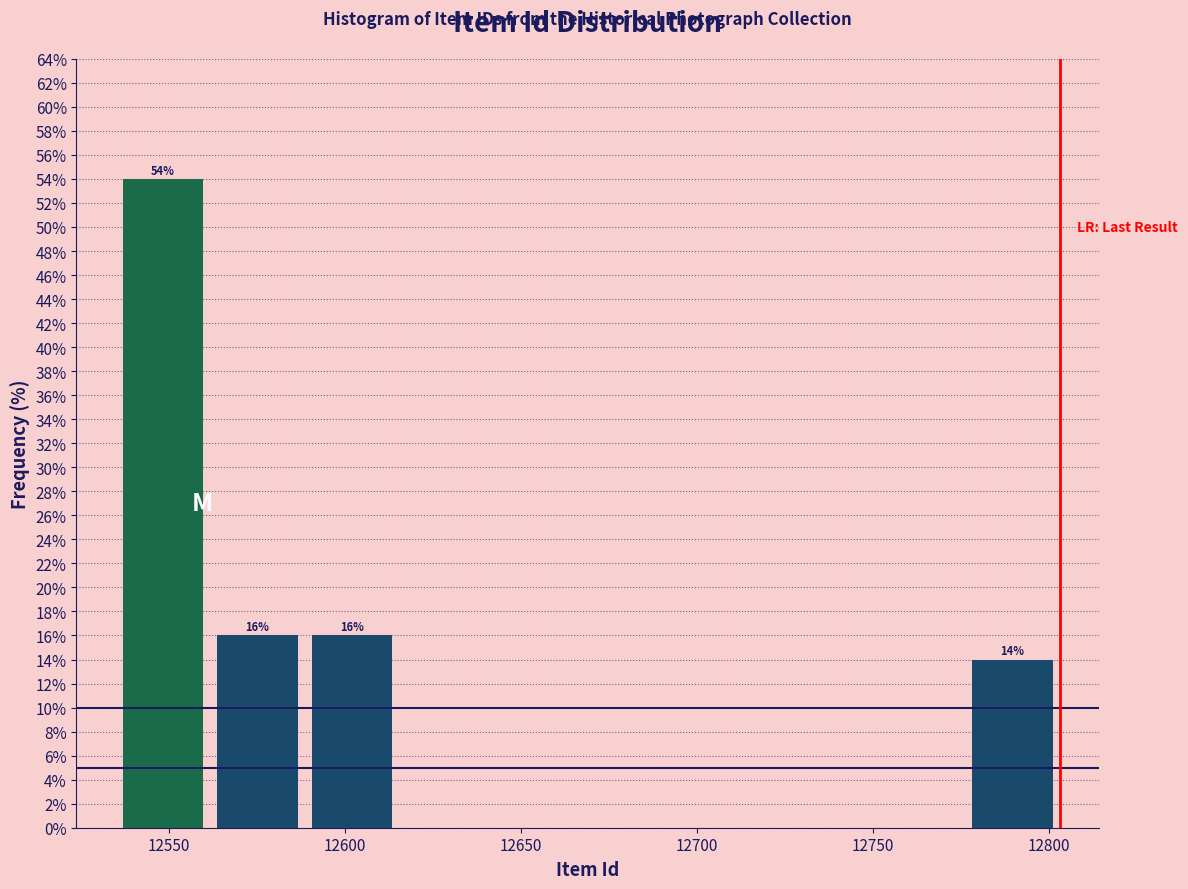

Which range on the x-axis has the tallest bar?

12535 to 12560